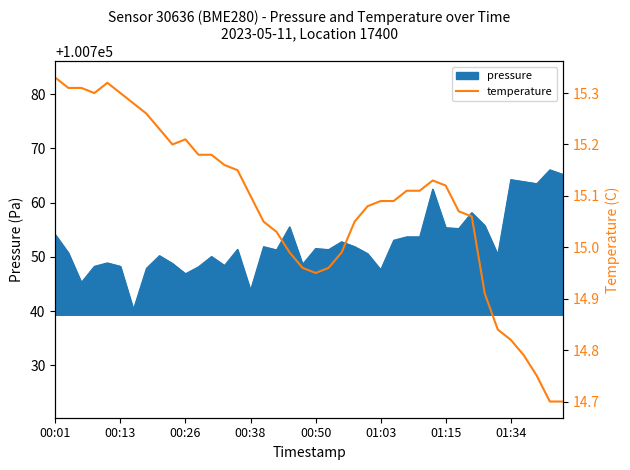

What is the change in value from 16 to 39?

-0.4